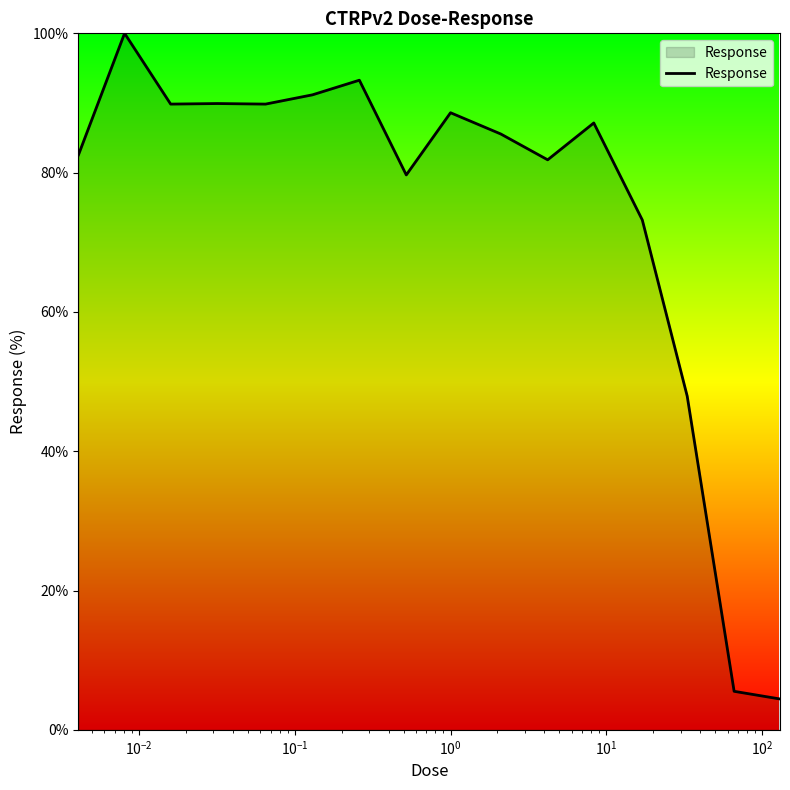

How many lines are shown in the chart?

1